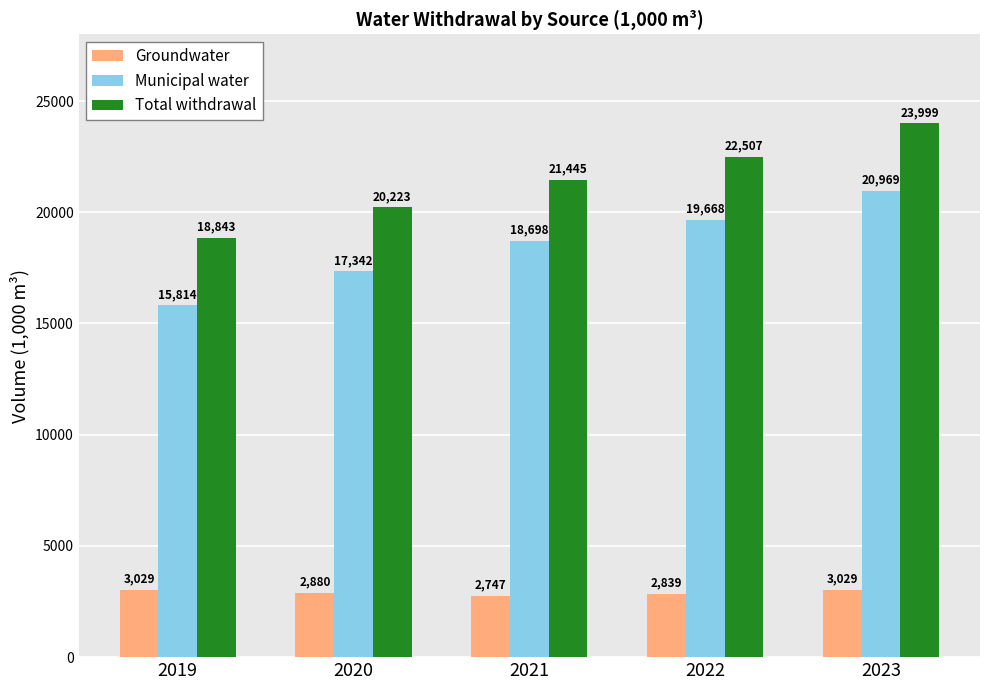

What are all the series names shown in the legend?

Groundwater, Municipal water, Total withdrawal